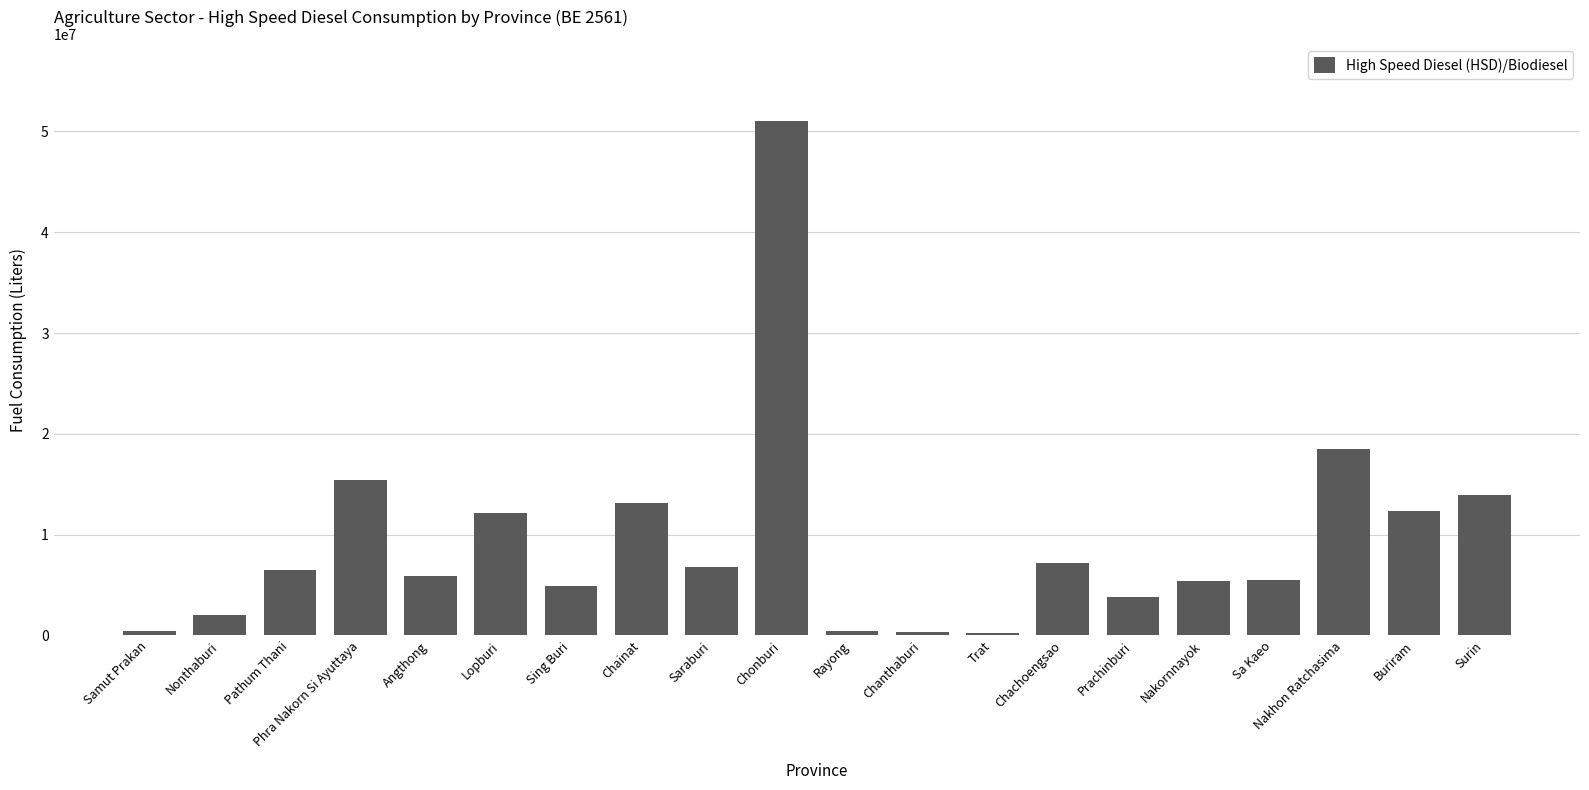

What is the change in value from Samut Prakan to Pathum Thani?

+5995354.6